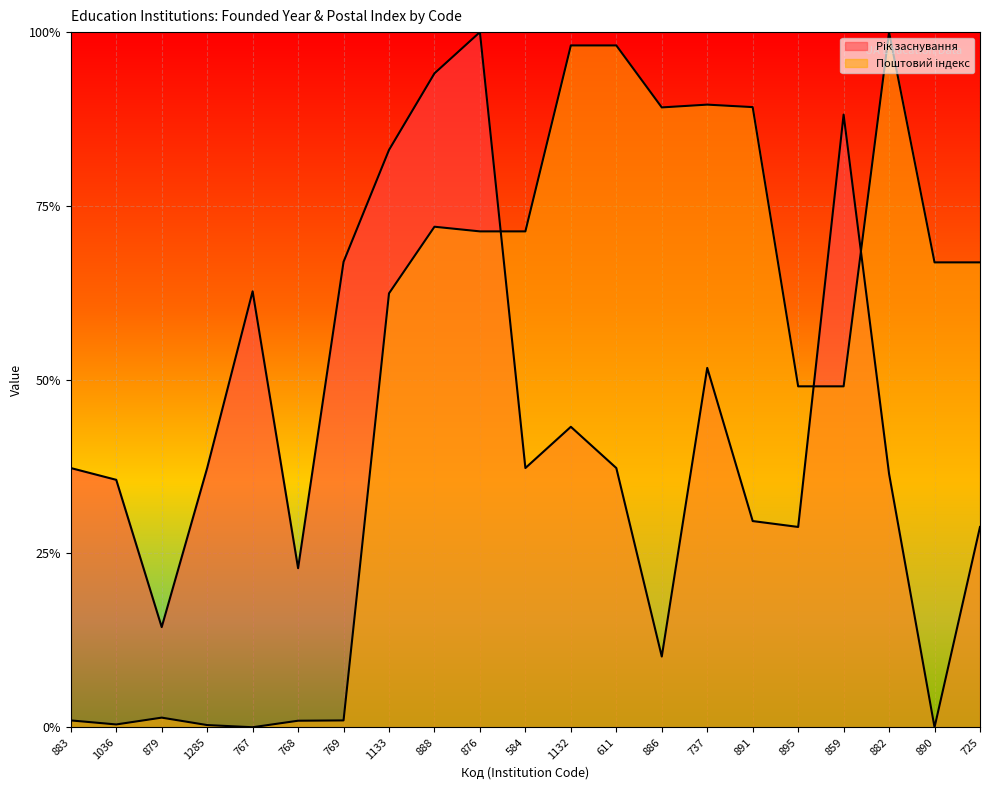

Between 882 and 1132, which is larger?

1132